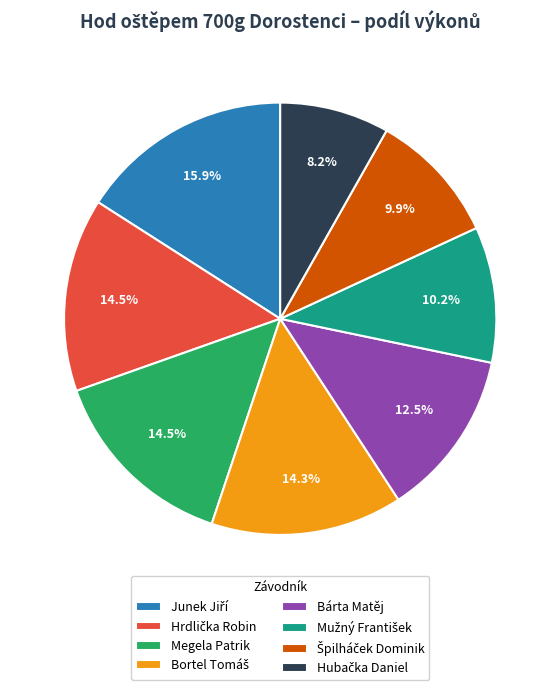

Is there any slice that represents more than half of the pie?

No